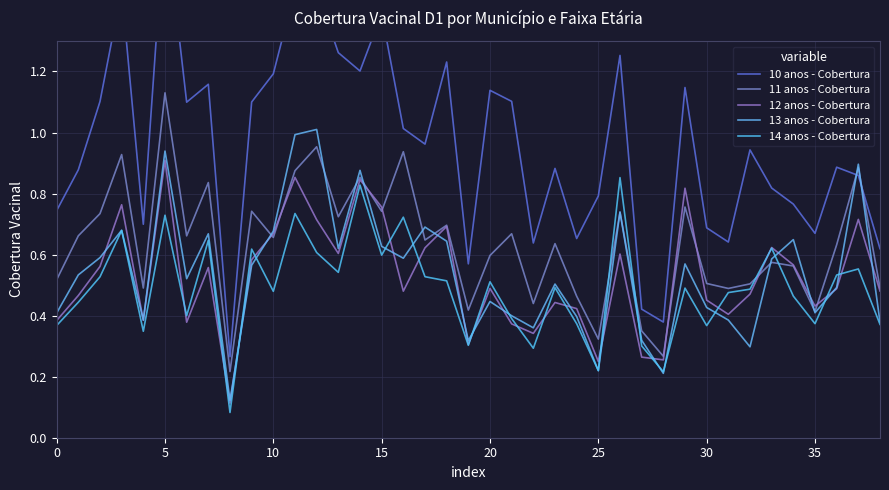

What is the label of the 28th point from the right?

11